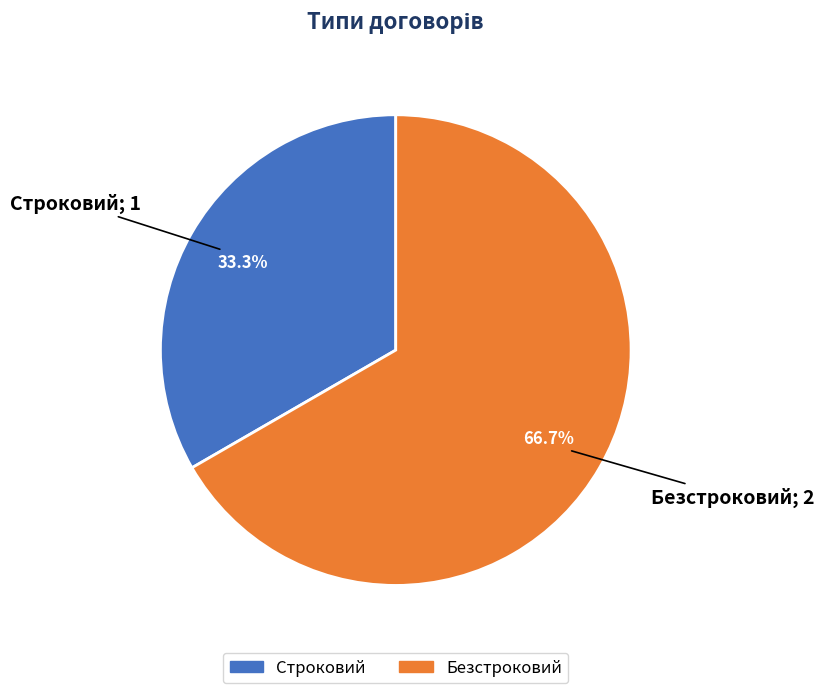

To the nearest percent, what percentage of the pie is Строковий?

33%